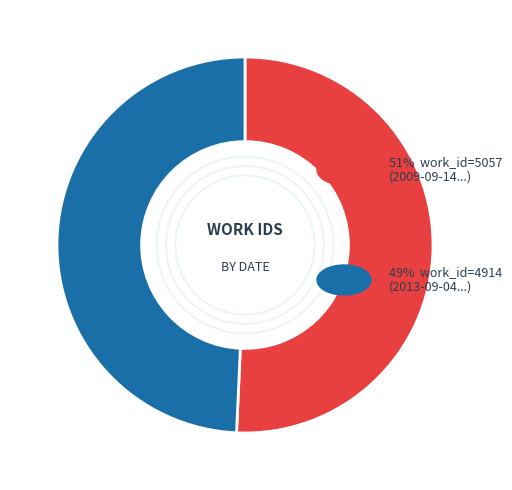

Is there any slice that represents more than half of the pie?

Yes